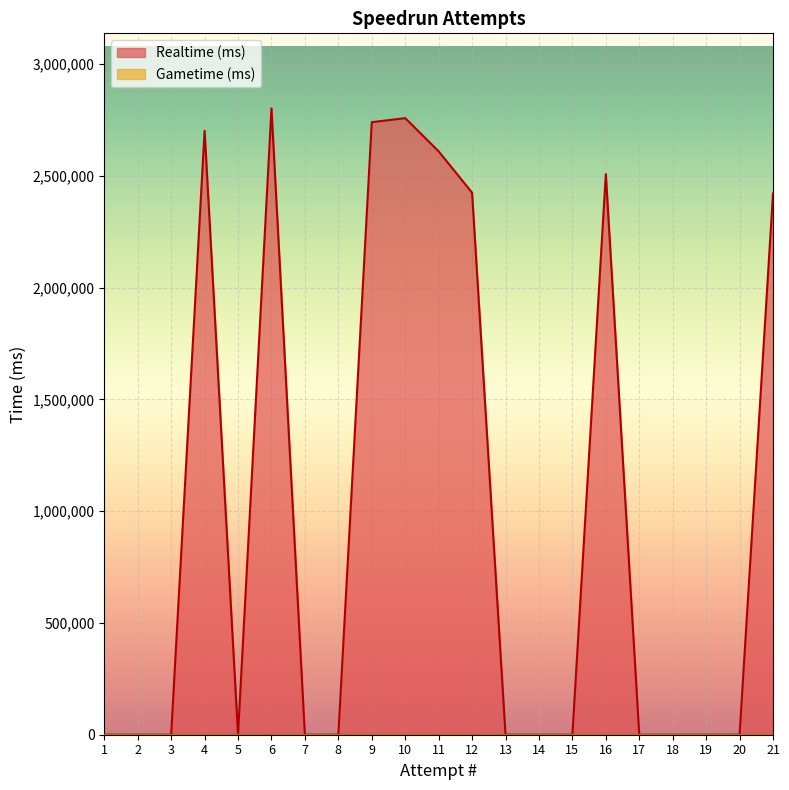

Which series changed the most between 7 and 17?

Realtime (ms)